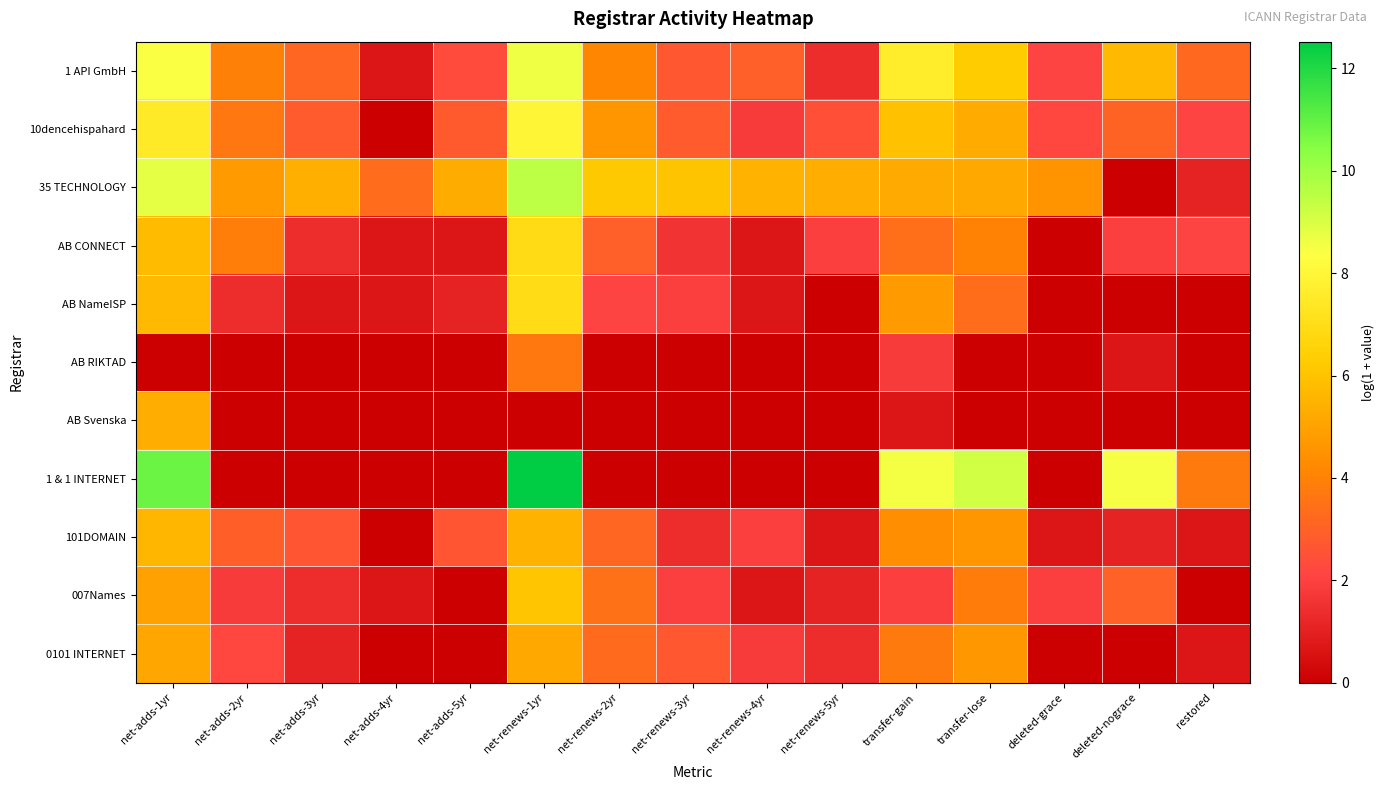

What is the difference between the highest and lowest values at net-renews-3yr?

6.0